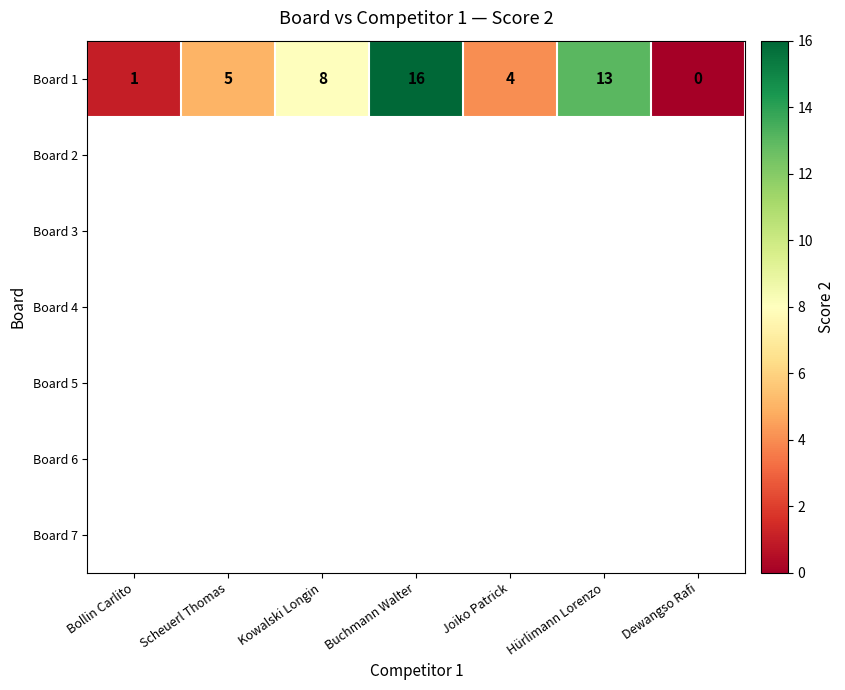

At which label is Board 1 closest to 8?

Kowalski Longin